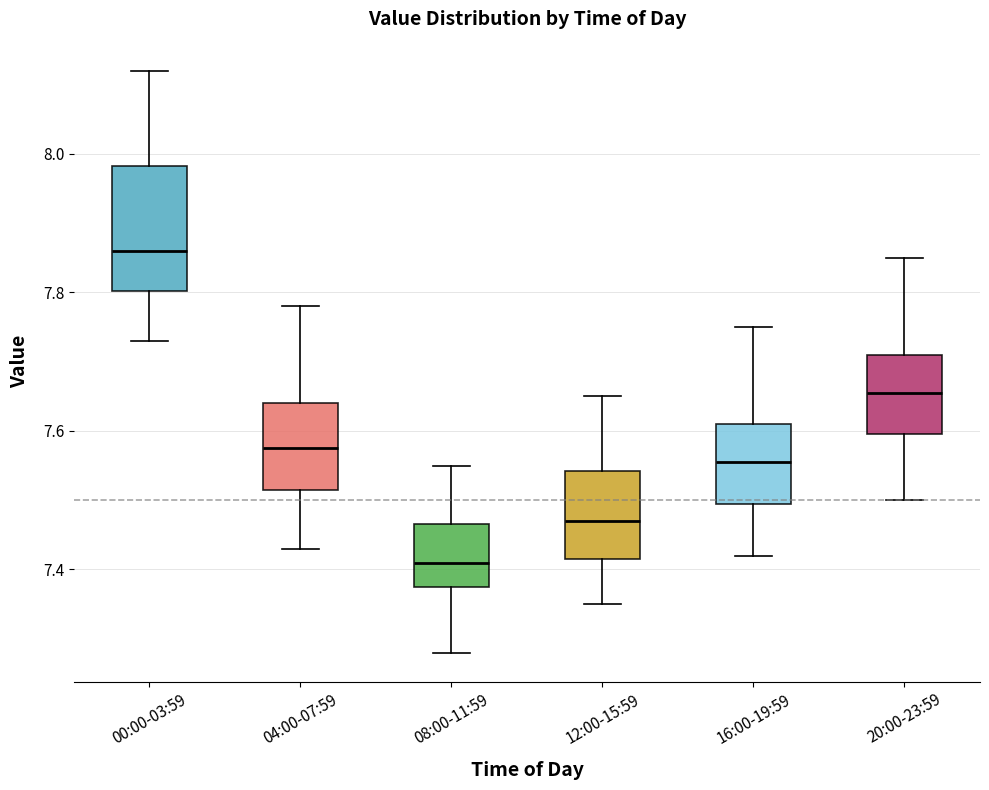

Reading left to right, read every box against the y-axis: the position of its median line, the range the box covers, and the ends of its whiskers. The values are not printed on the chart, so give them approximately, as read against the axis.

00:00-03:59: median 7.86, box 7.80 to 7.98, whiskers 7.74 to 8.12
04:00-07:59: median 7.58, box 7.52 to 7.64, whiskers 7.44 to 7.78
08:00-11:59: median 7.42, box 7.38 to 7.46, whiskers 7.28 to 7.56
12:00-15:59: median 7.48, box 7.42 to 7.54, whiskers 7.36 to 7.66
16:00-19:59: median 7.56, box 7.50 to 7.62, whiskers 7.42 to 7.76
20:00-23:59: median 7.66, box 7.60 to 7.72, whiskers 7.50 to 7.86